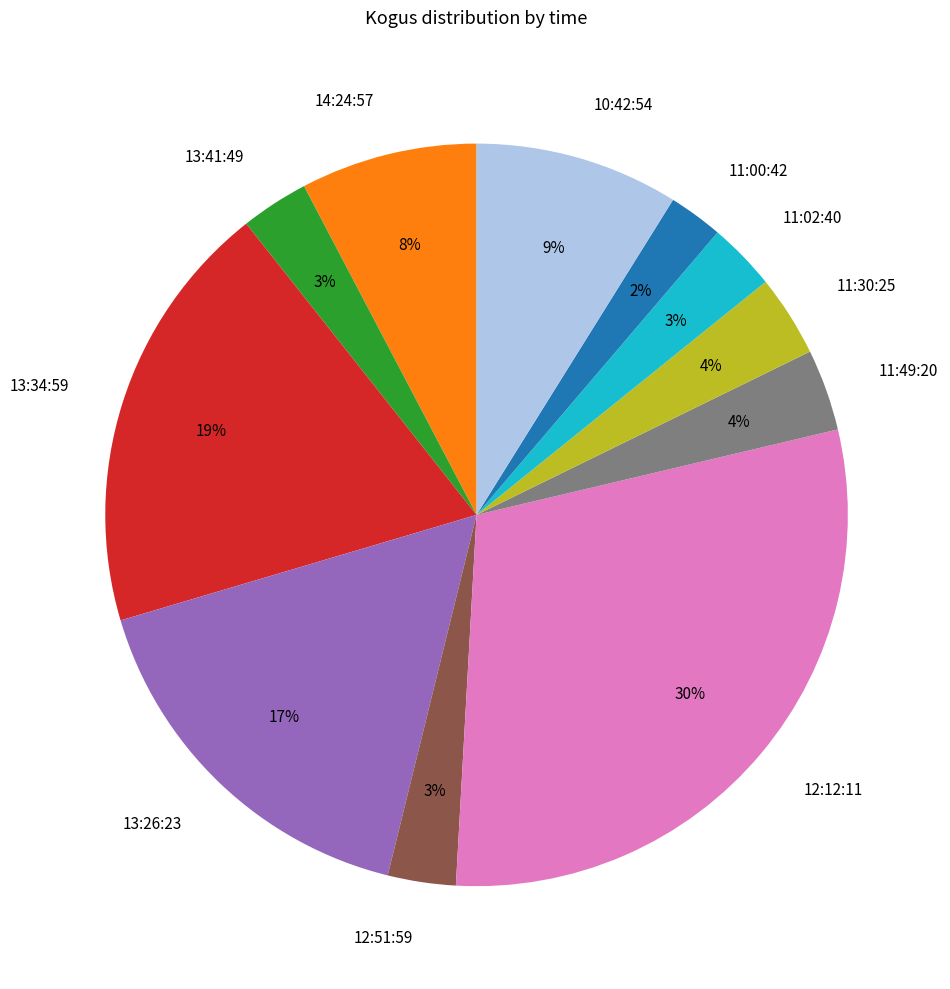

True or false: 12:51:59 accounts for 3% of the total.

True